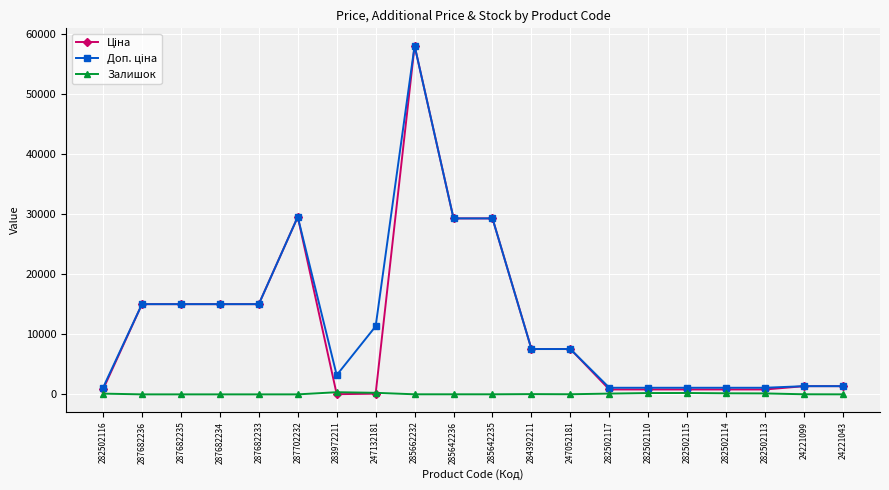

How many values in the Залишок series are below 20?

10